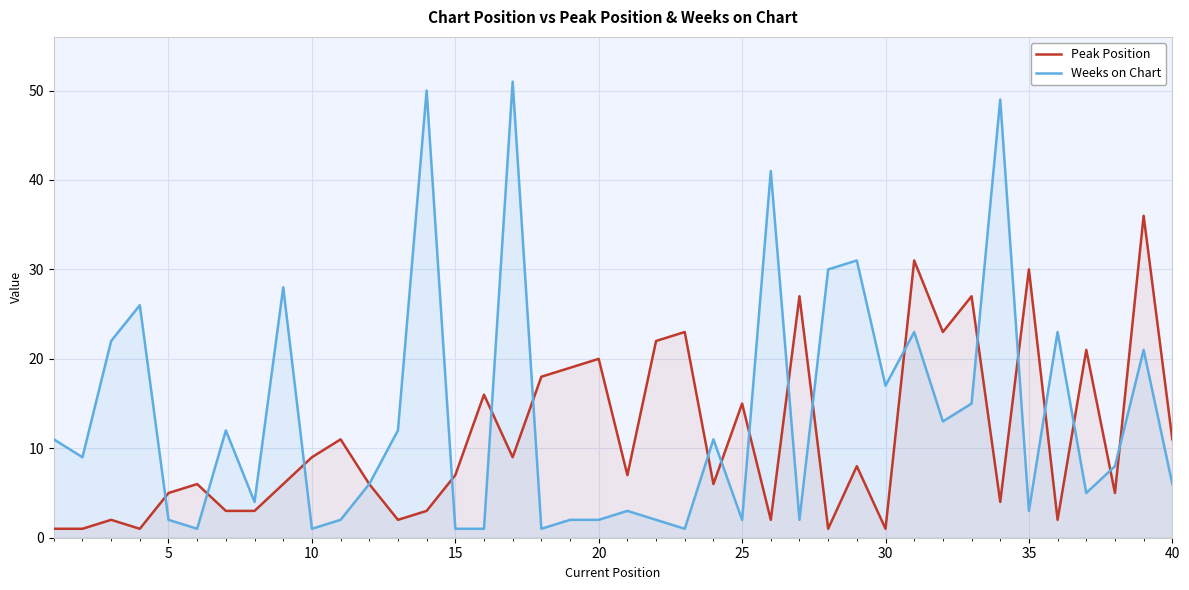

How many interior local peaks does the Peak Position series have?

14